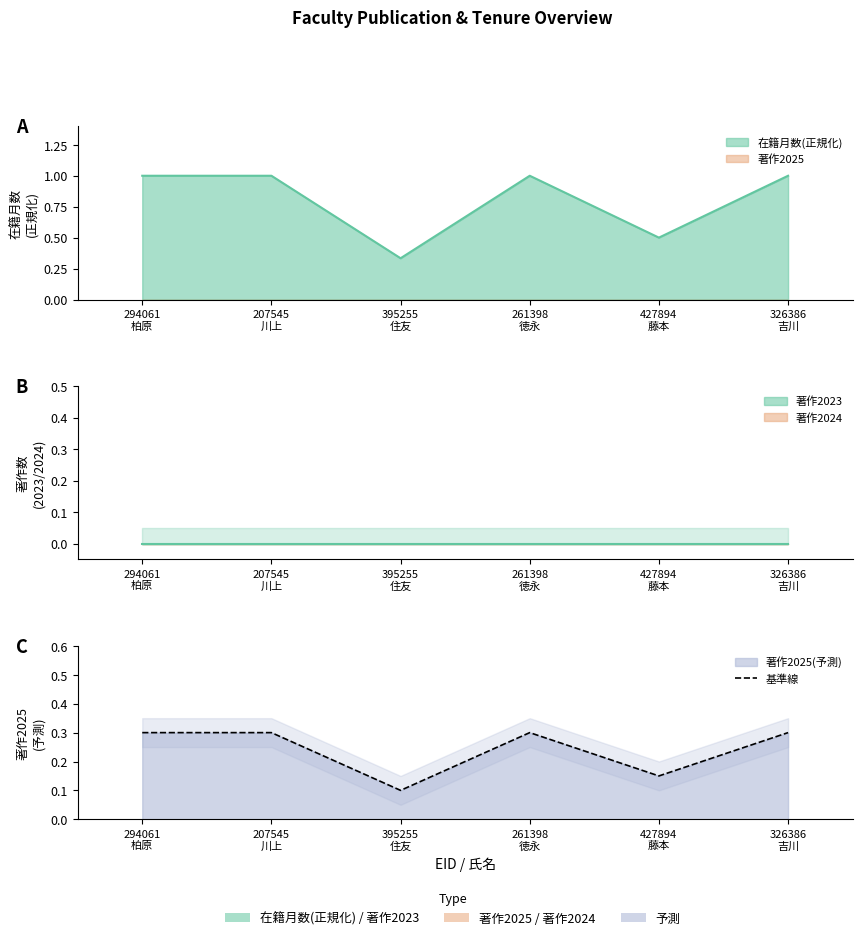

How many data points does each series have?

6